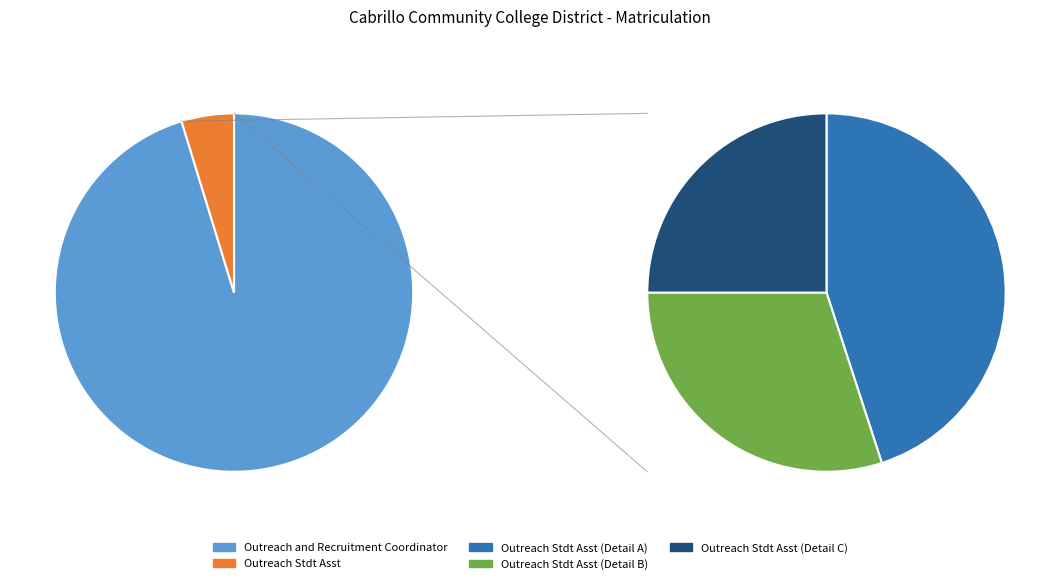

To the nearest percent, what is the difference between the largest and smallest slice percentages?

91%